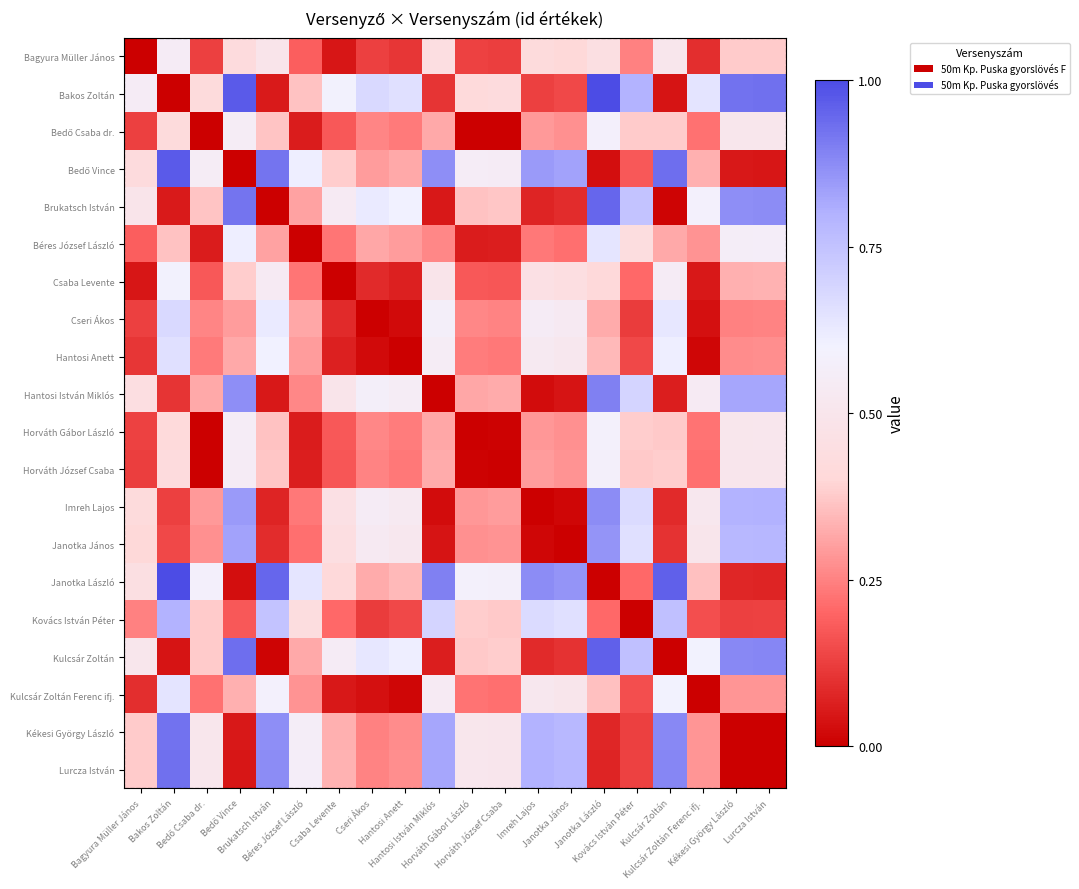

Count the number of categories in the chart.

20